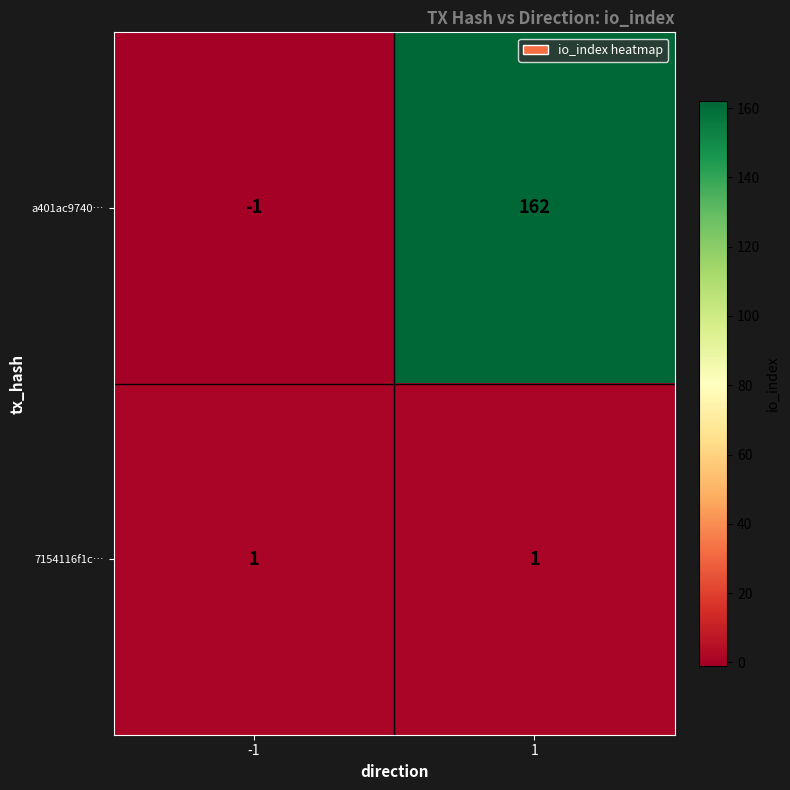

What is the spread (max minus min) of values at 1?

161